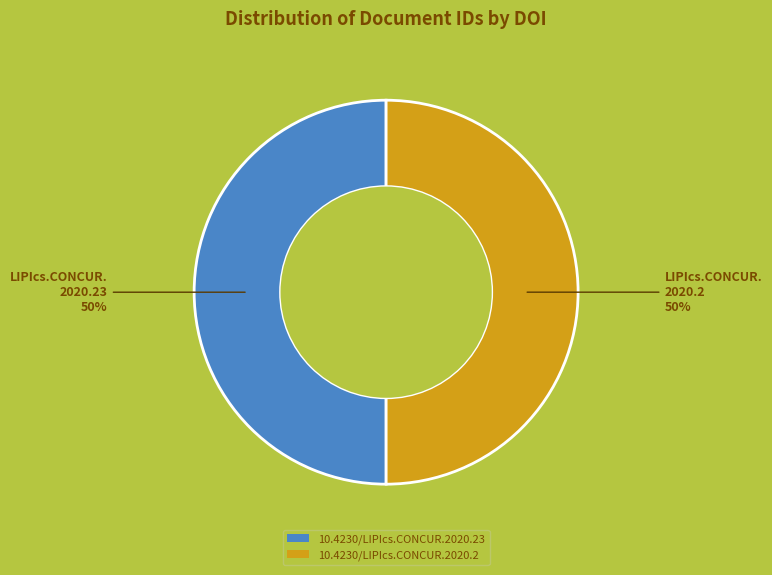

The 10.4230/LIPIcs.CONCUR.2020.23 slice represents 50% of the pie. True or false?

True